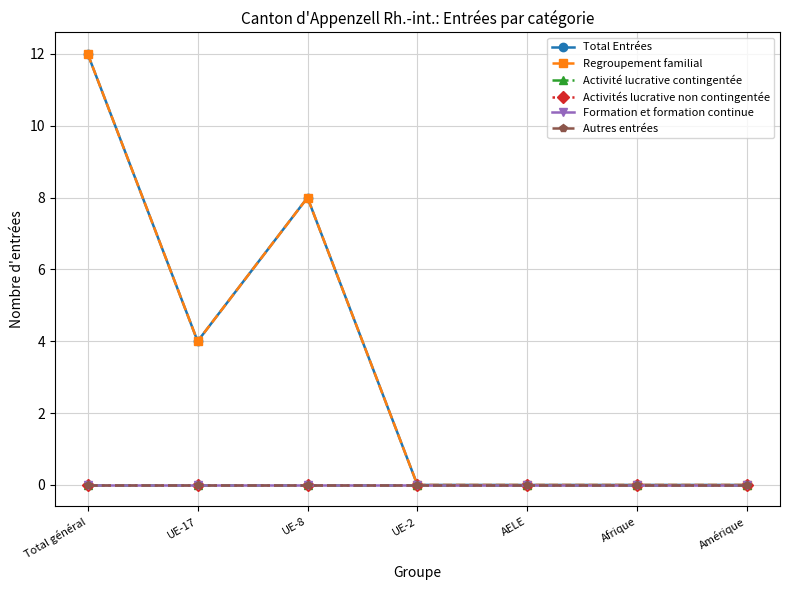

Does the chart have visible grid lines?

Yes